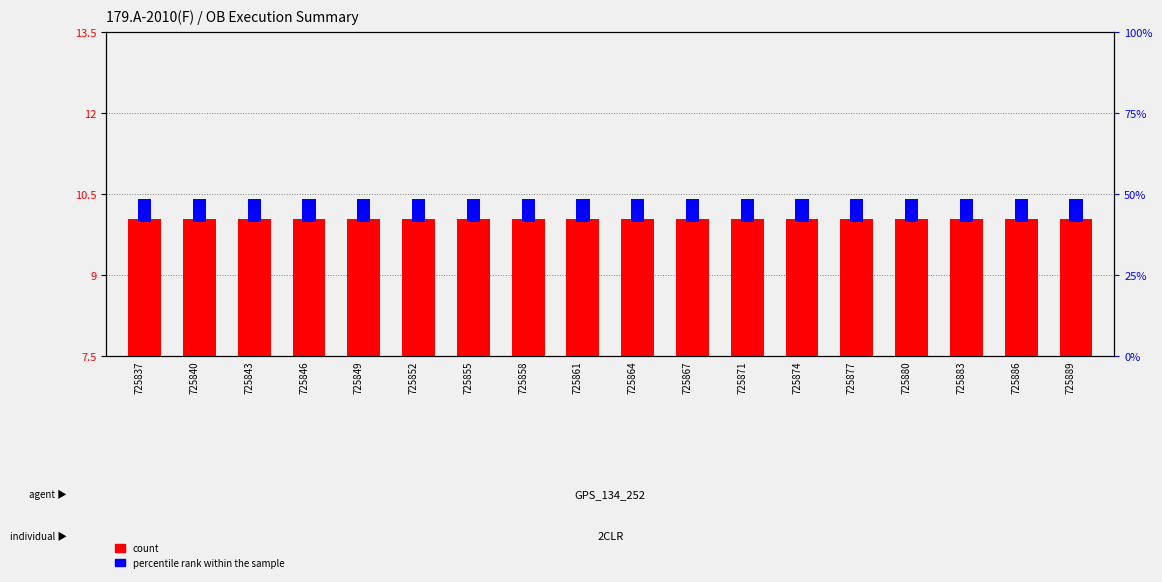

Where is percentile rank within the sample nearest to the value 0?

725837